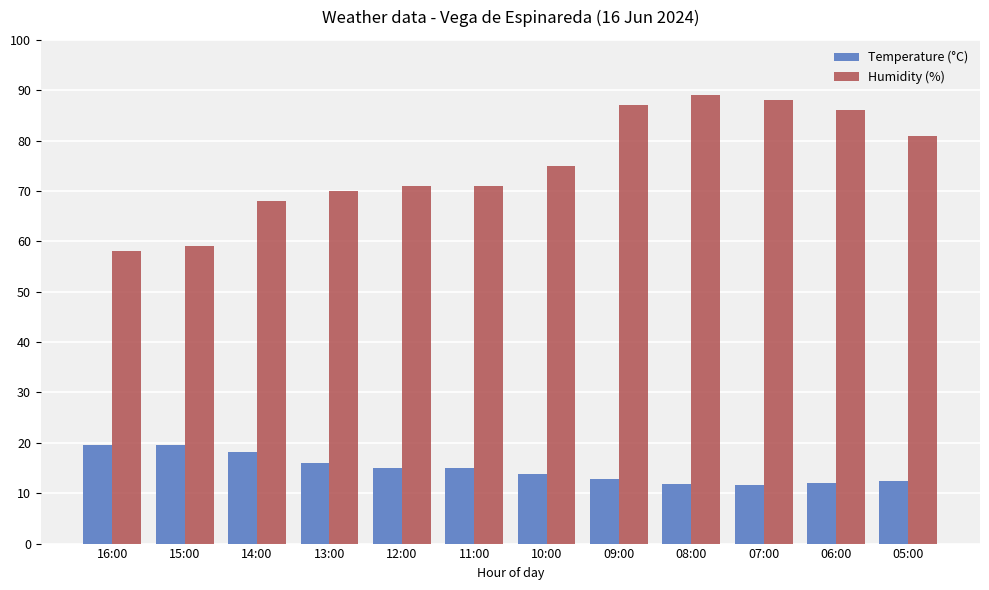

True or false: Temperature (°C) has a value of 12.1 at 06:00.

True